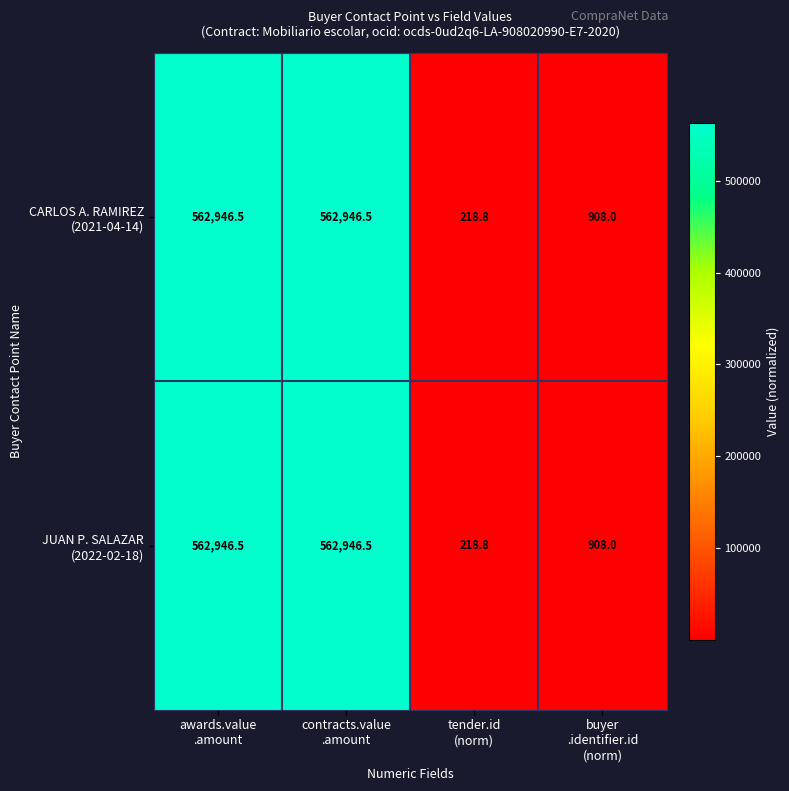

What is the maximum value shown in the chart?

562946.5